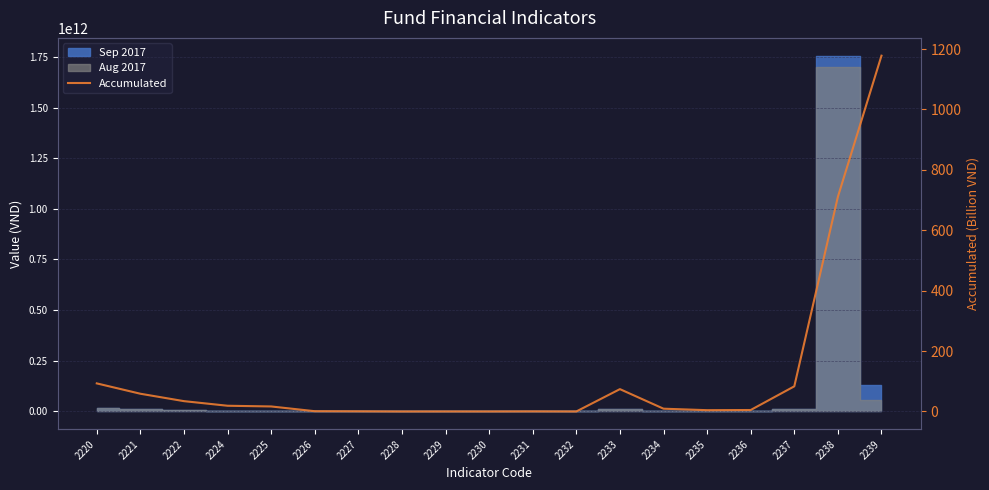

What is the sum of the values at 2228 and 2239?

1178.2